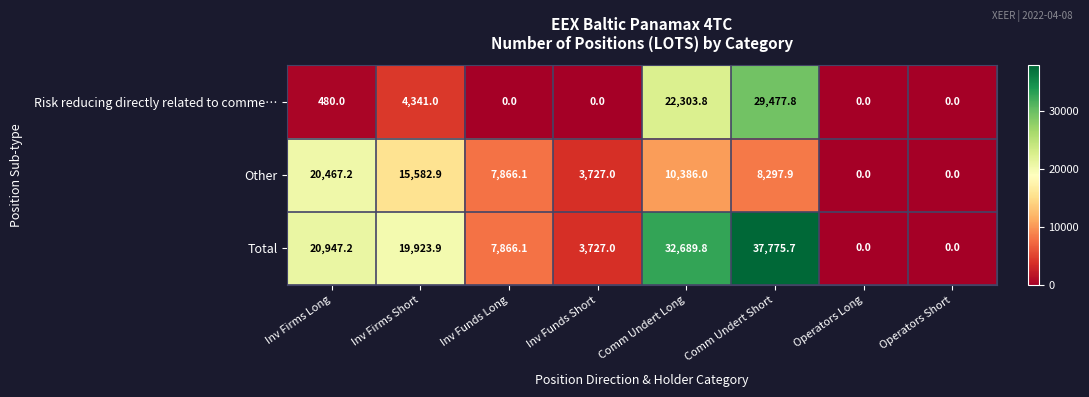

How many distinct data groups are displayed?

3